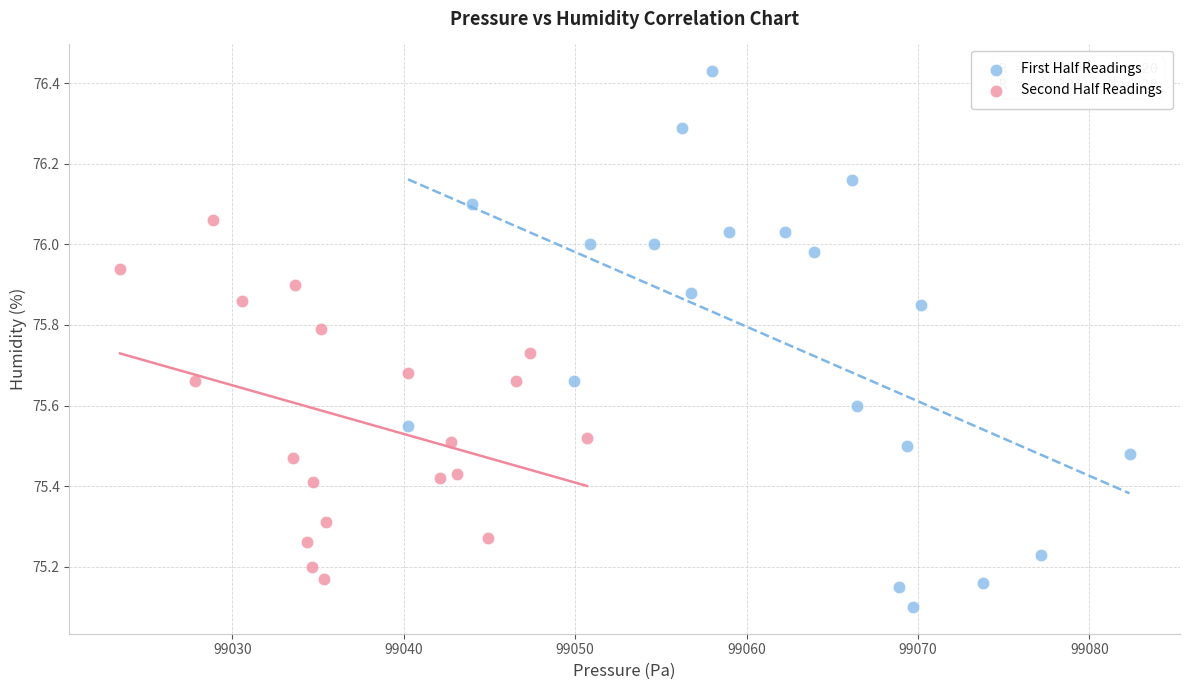

What are all the series names shown in the legend?

First Half Readings, Second Half Readings